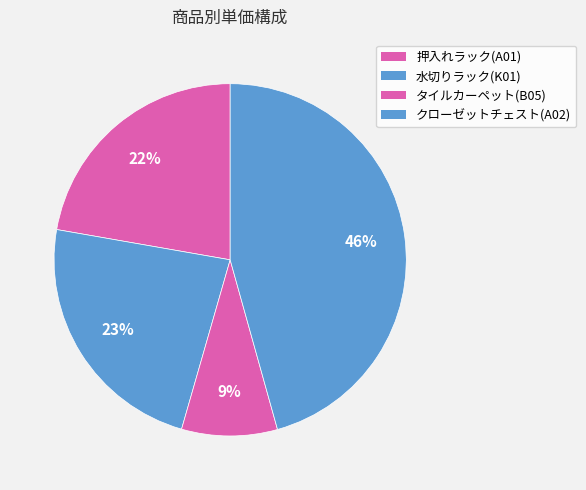

Rank the categories by value from highest to lowest.

A02, K01, A01, B05